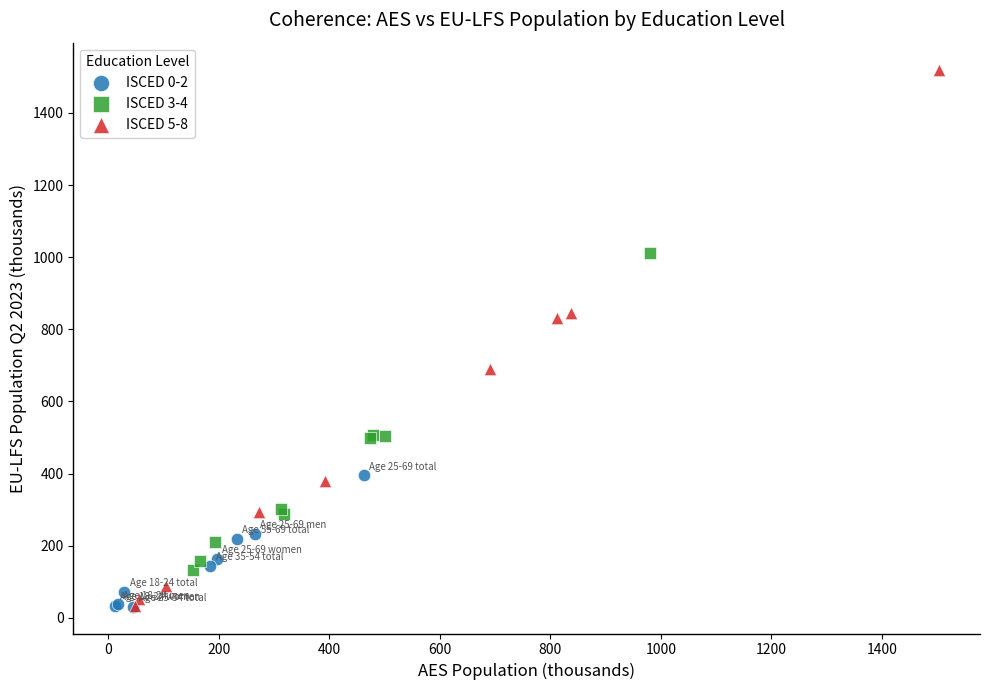

Which series reaches the maximum Y coordinate?

ISCED 5-8